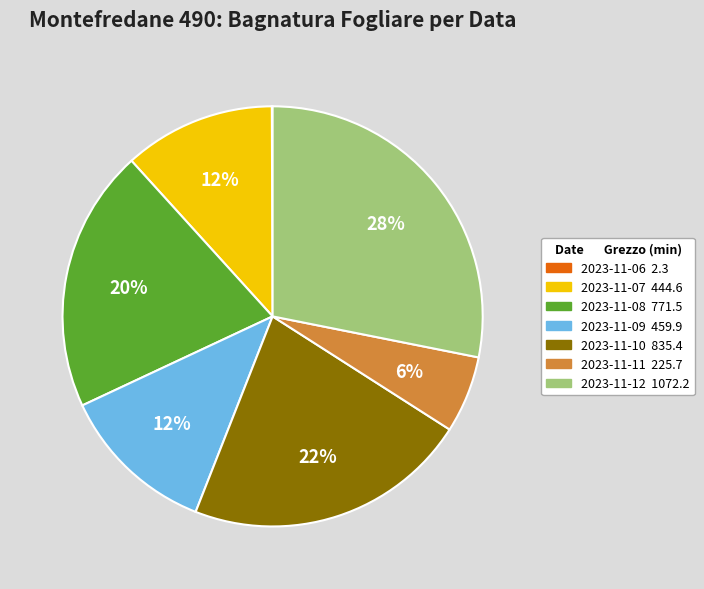

What is the largest slice in the pie chart?

2023-11-12